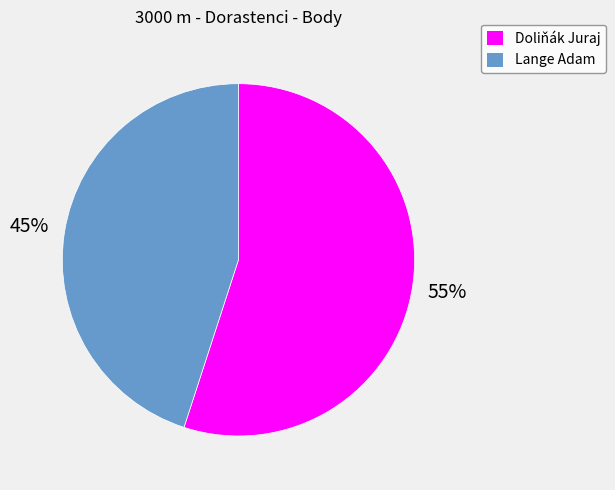

To the nearest percent, what is the difference between the Doliňák Juraj and Lange Adam slice percentages?

10%